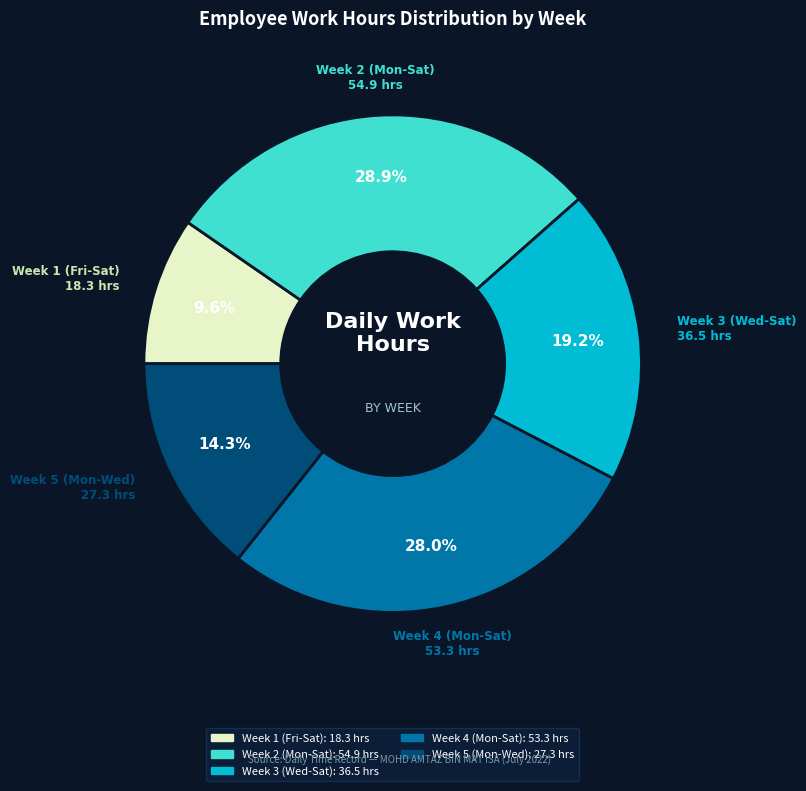

Is there any slice that represents more than half of the pie?

No